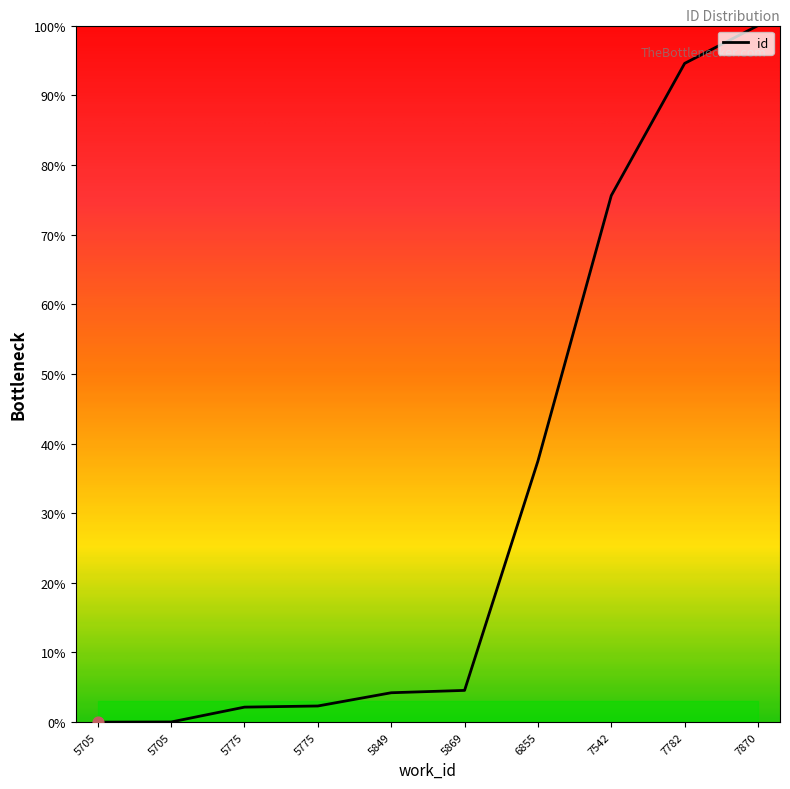

How many lines are shown in the chart?

1